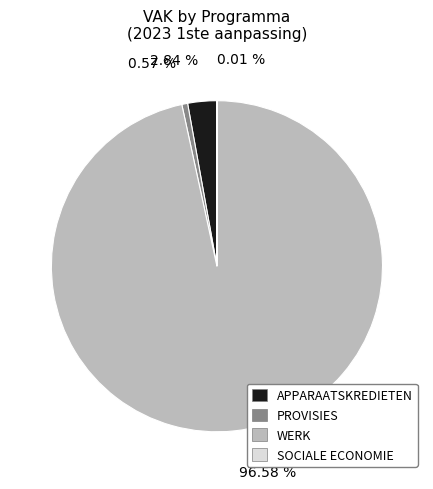

Is there a majority slice in this chart?

Yes